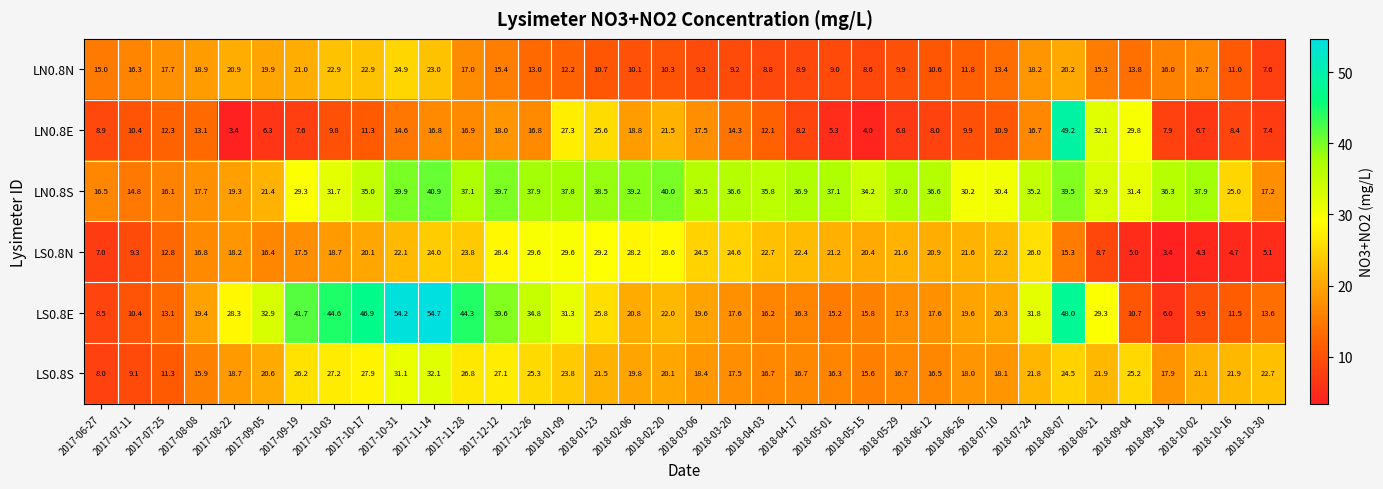

What is the sum of all LN0.8E values?

514.6